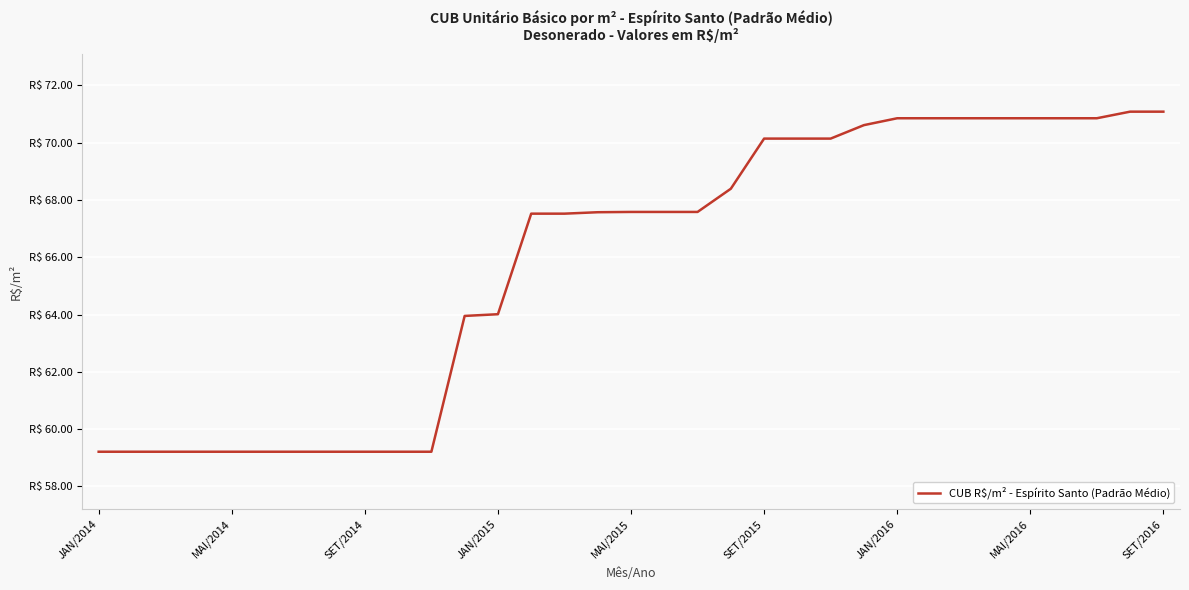

Does the chart display data point markers on the line(s)?

No